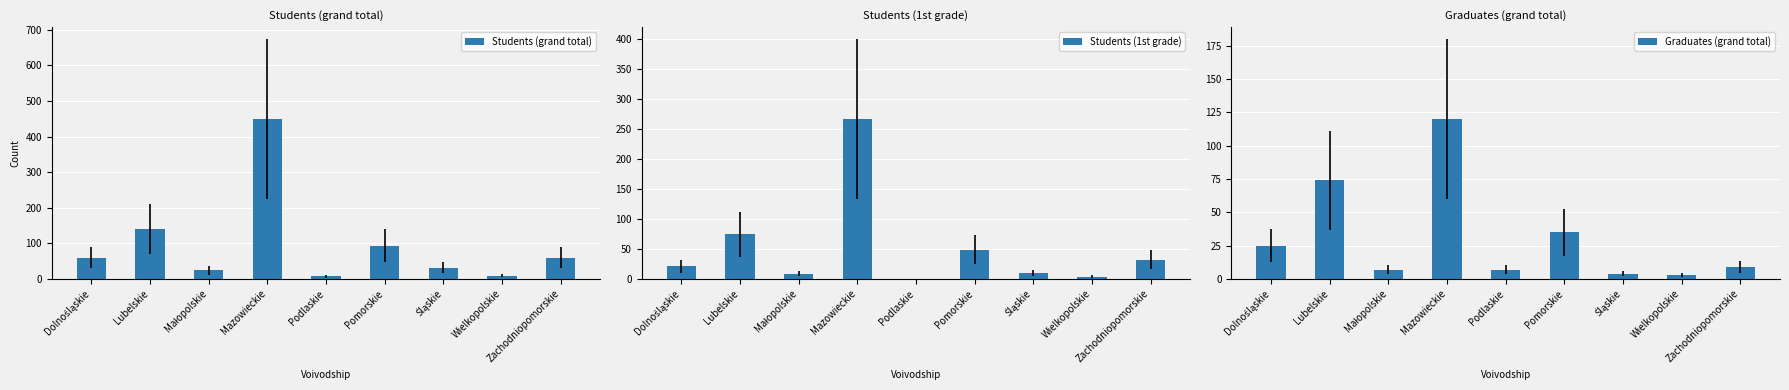

At which label is Students (grand total) closest to 228?

Lubelskie